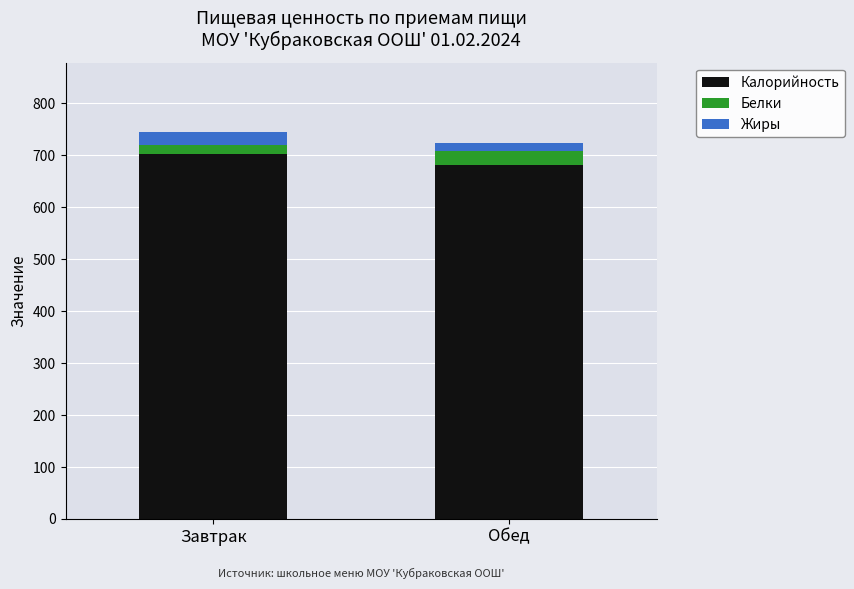

The Калорийность series shows 1021.2 at Завтрак. True or false?

False